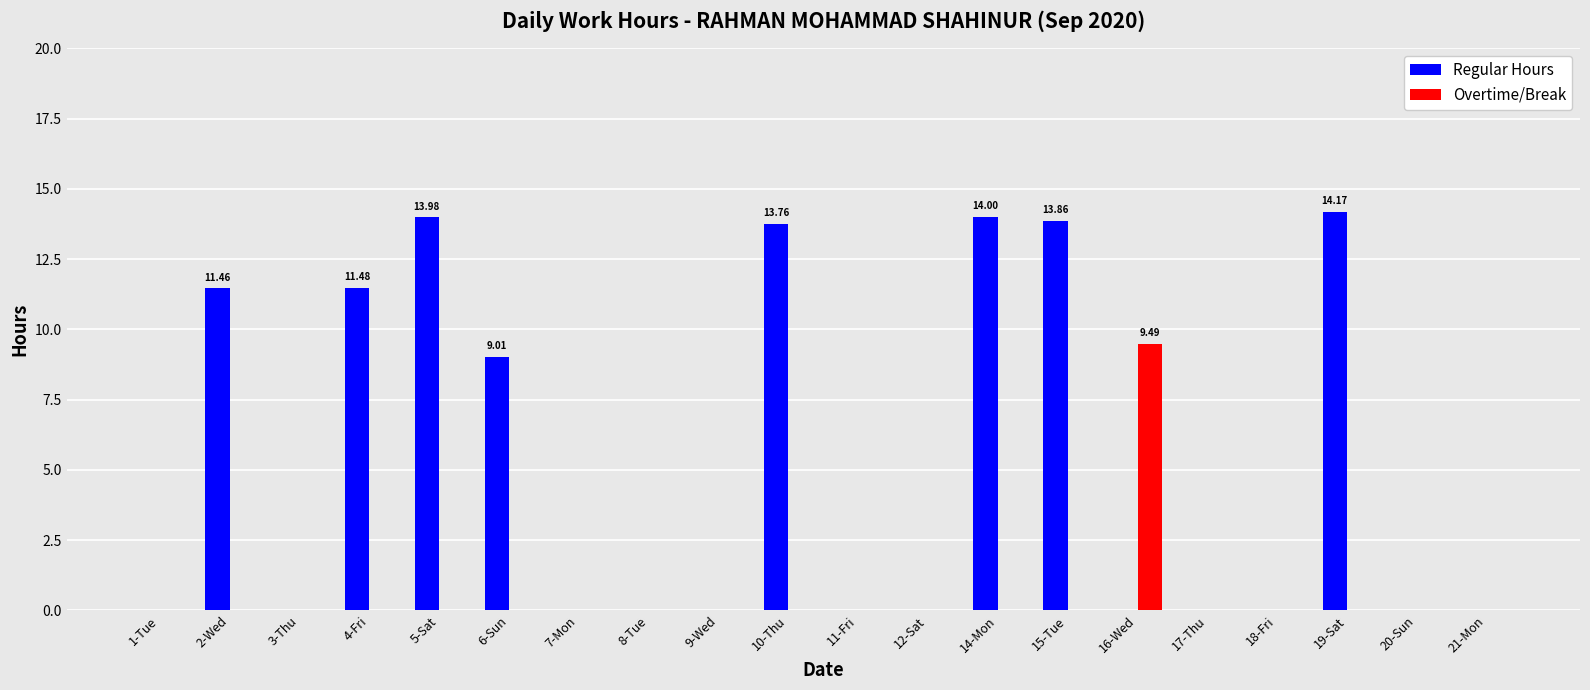

What is the approximate value of Regular Hours at 14-Mon?

14.0